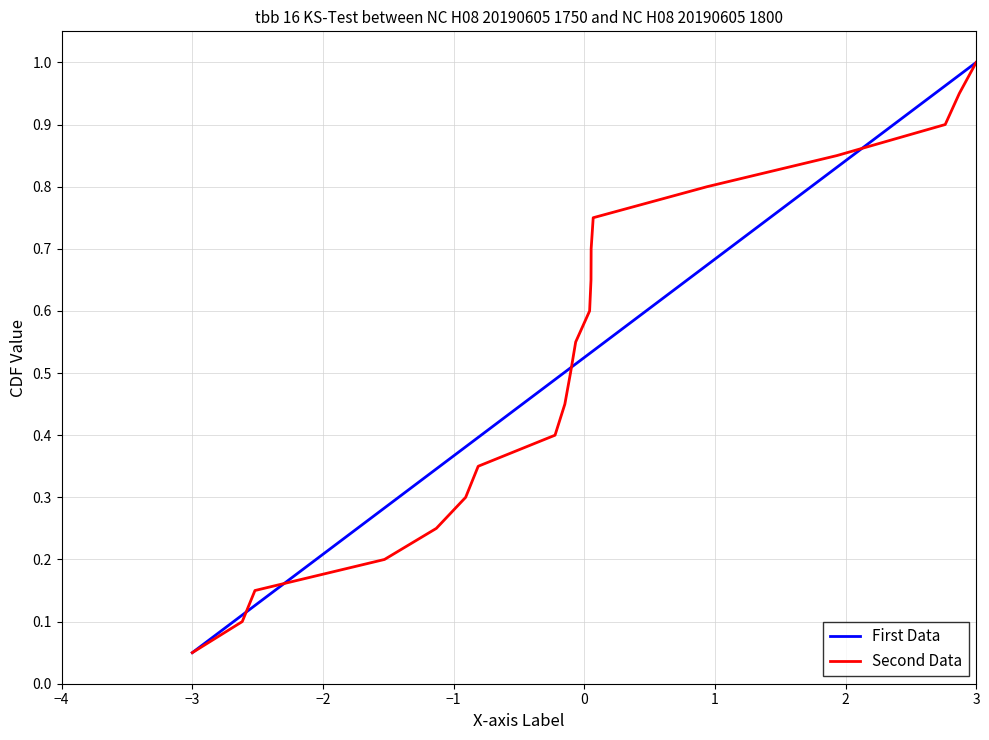

The value of First Data at 3 is 1.7. True or false?

False